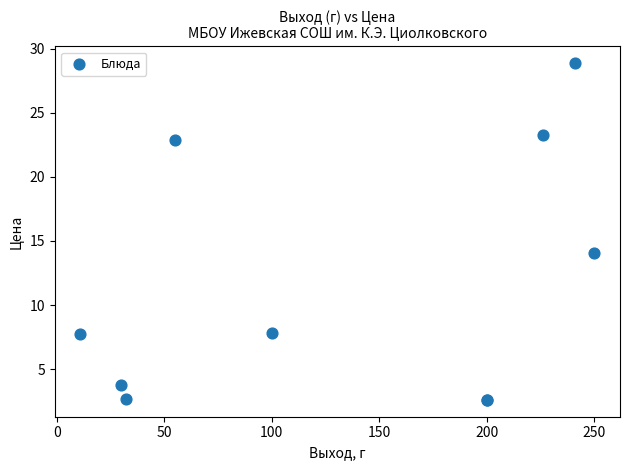

What Y value in the scatter plot is closest to 15?

14.0